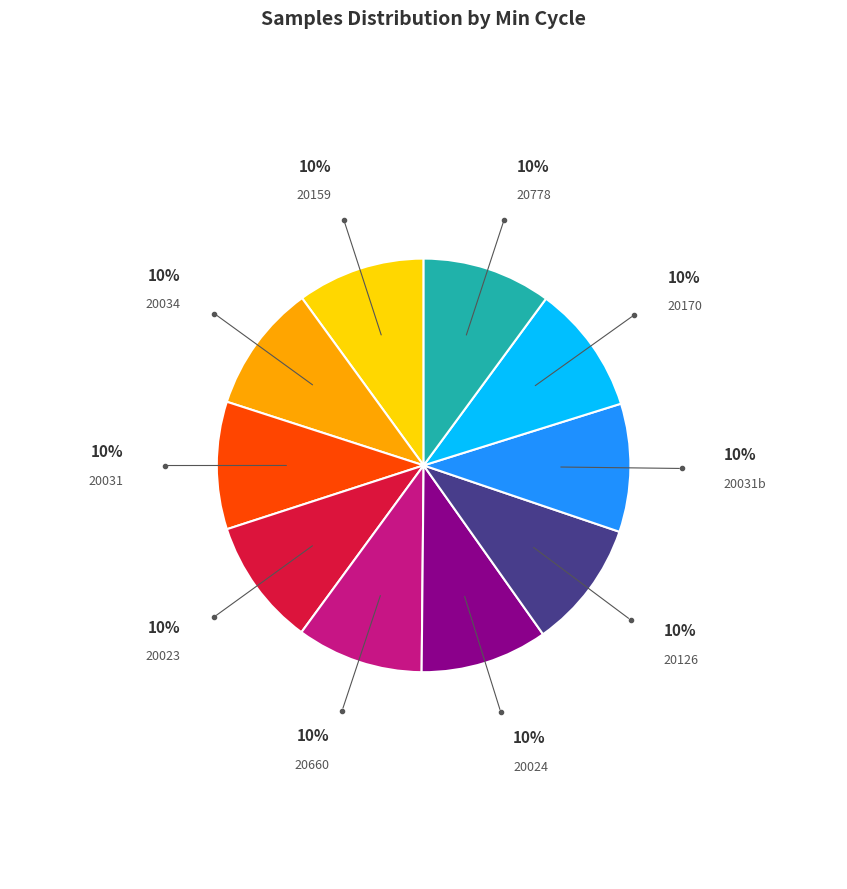

Is there any slice that represents more than half of the pie?

No